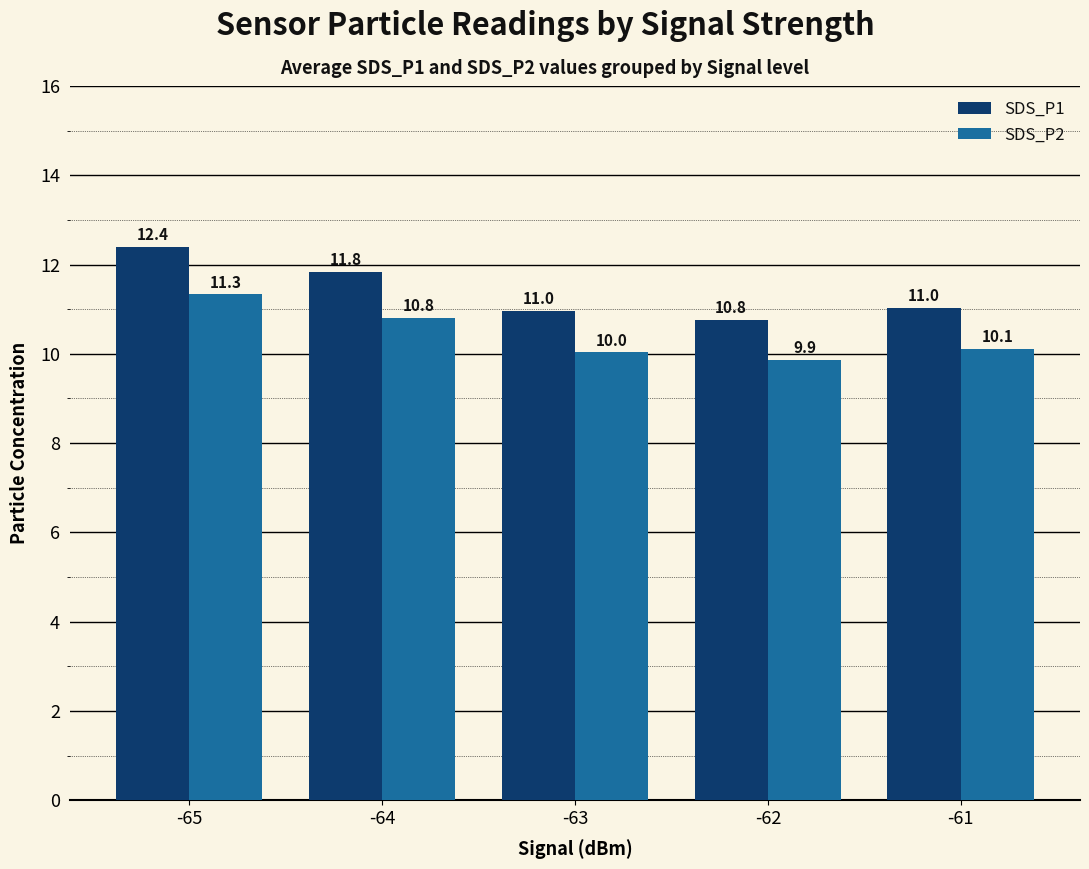

At how many categories does at least one series exceed 11?

3